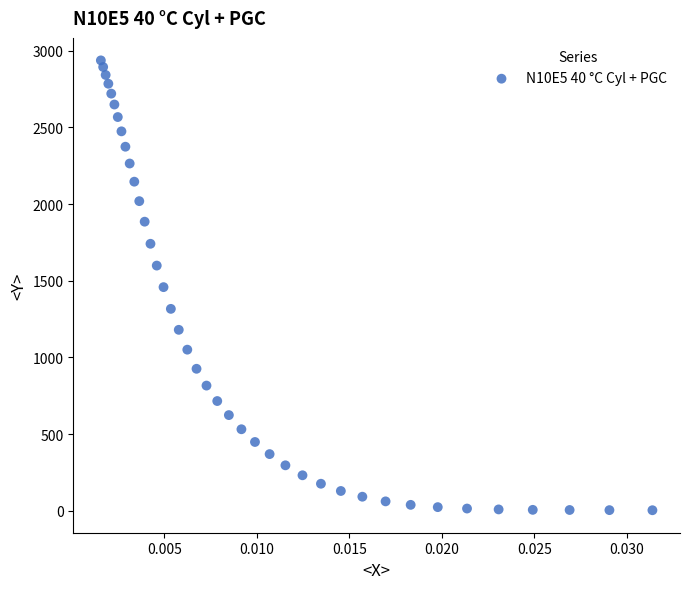

What is the range of Y values (max minus min)?

2932.8